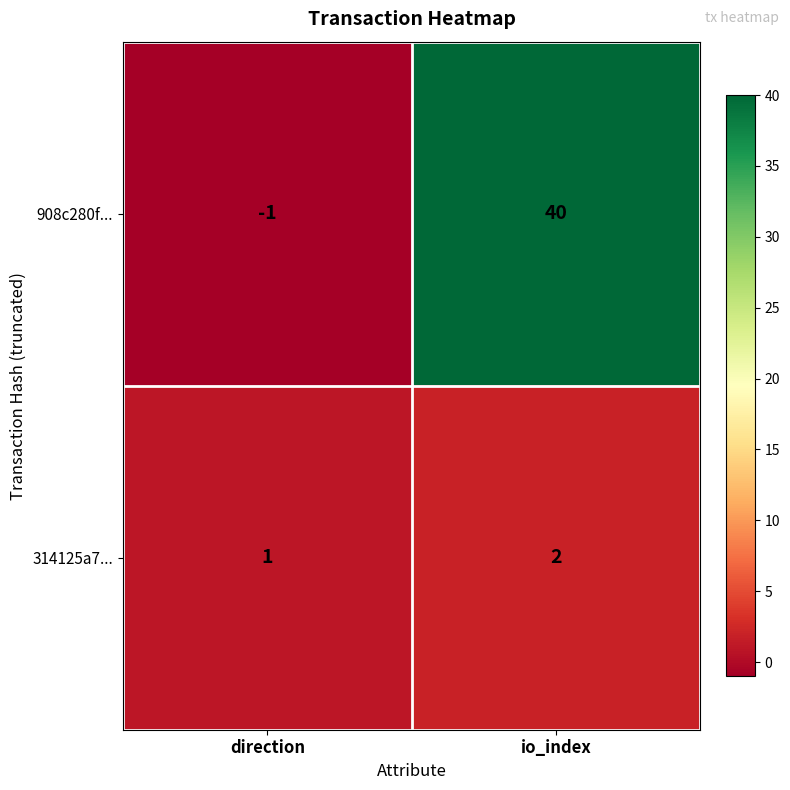

Rank the series at io_index from highest to lowest value.

908c280f..., 314125a7...